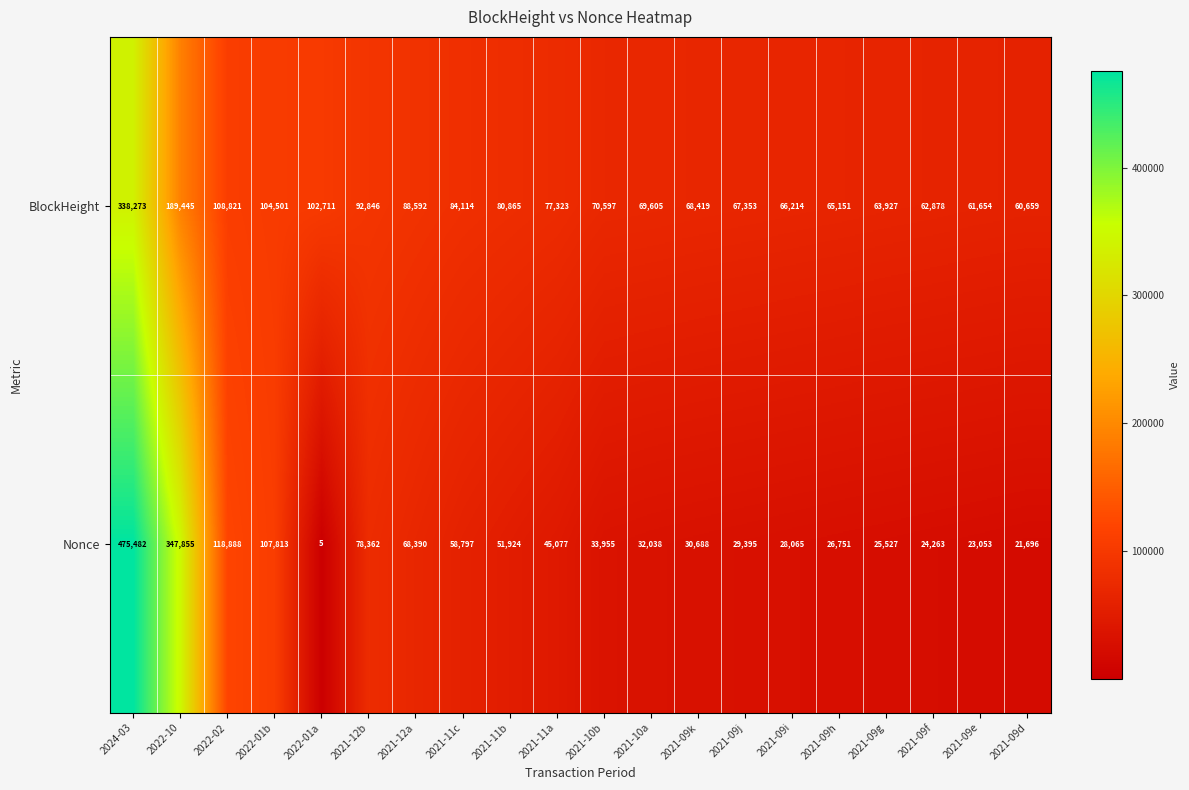

What is the difference between the Nonce values at 2021-12a and 2021-11c?

9593